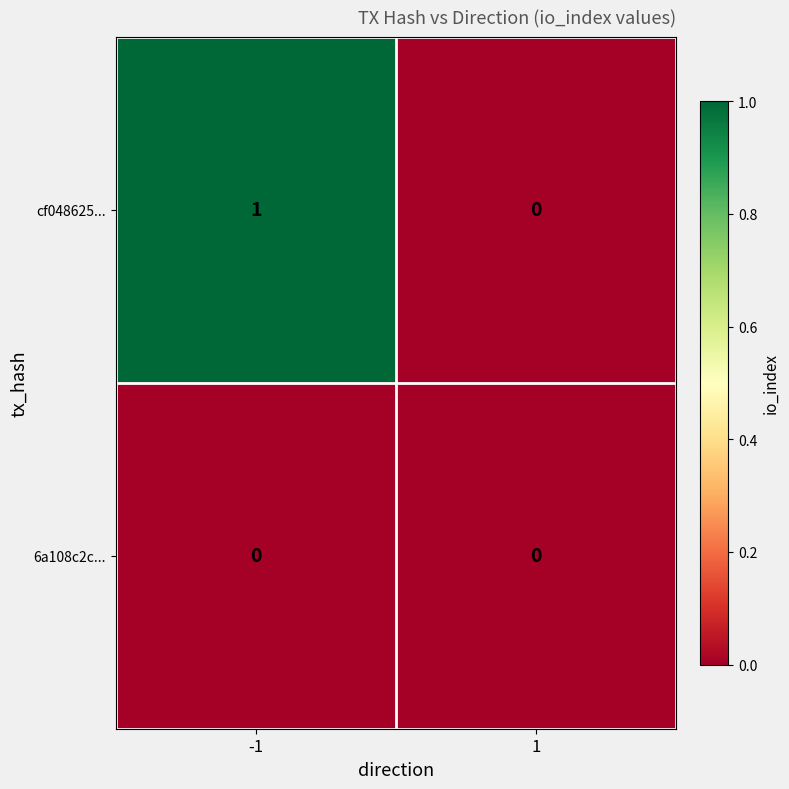

What is the total value across all series at -1?

1